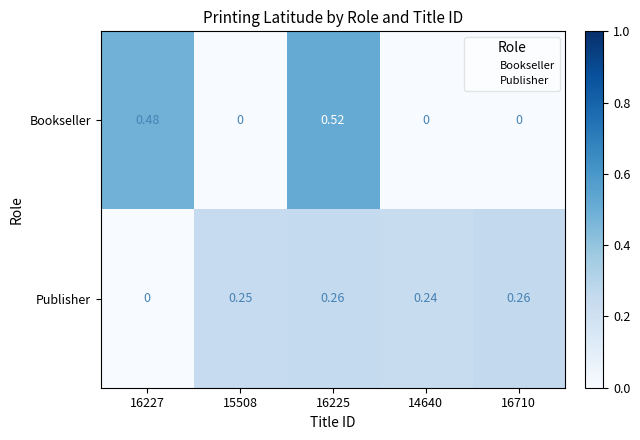

List the series in order of their peak value, lowest first.

Publisher, Bookseller